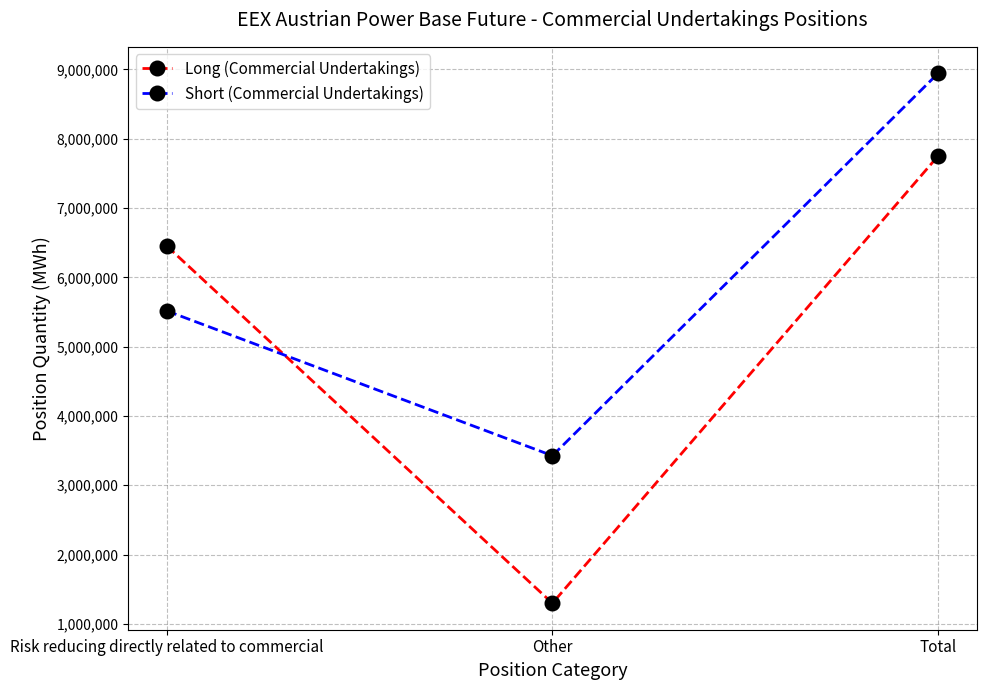

True or false: Short (Commercial Undertakings) has a value of 4119104 at Total.

False